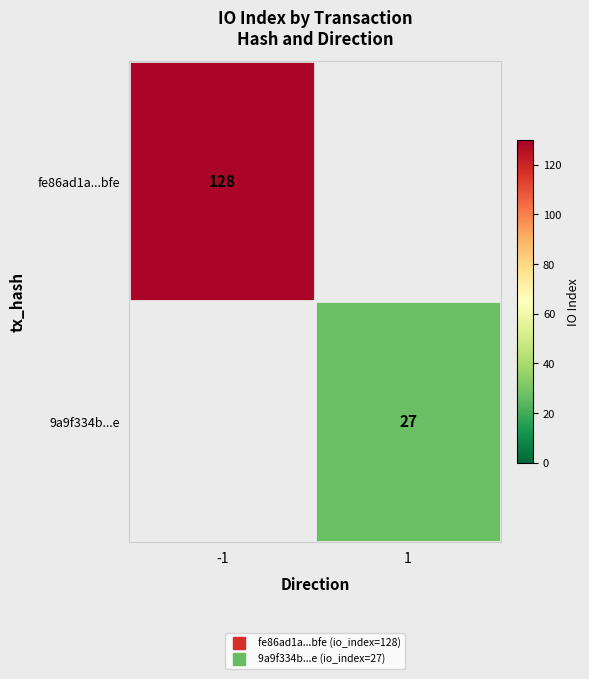

The value of 9a9f334b...e at 1 is 44.9. True or false?

False